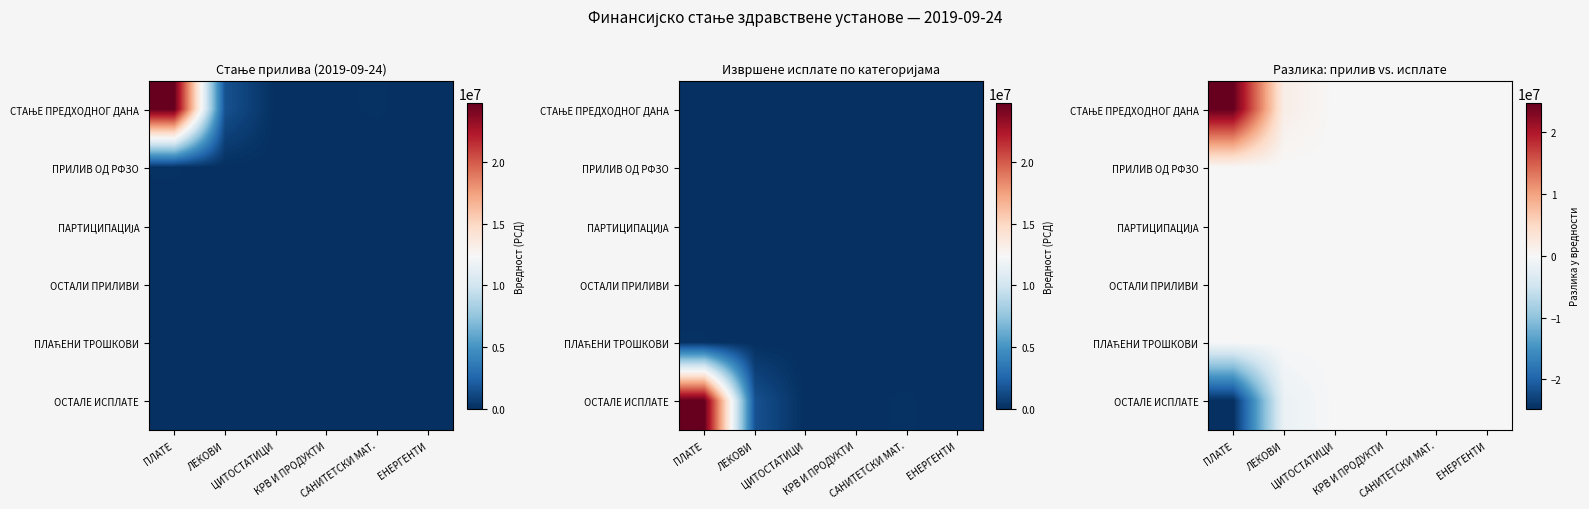

Which category has the lowest value in the ПРИЛИВ ОД РФЗО series?

ЛЕКОВИ